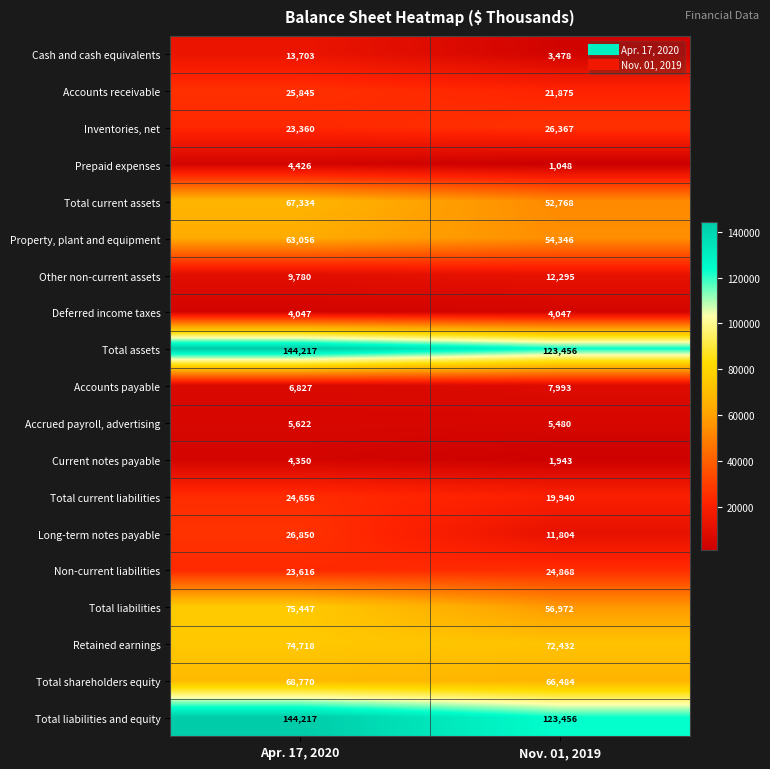

What is the total value across all series at Apr. 17, 2020?

810841